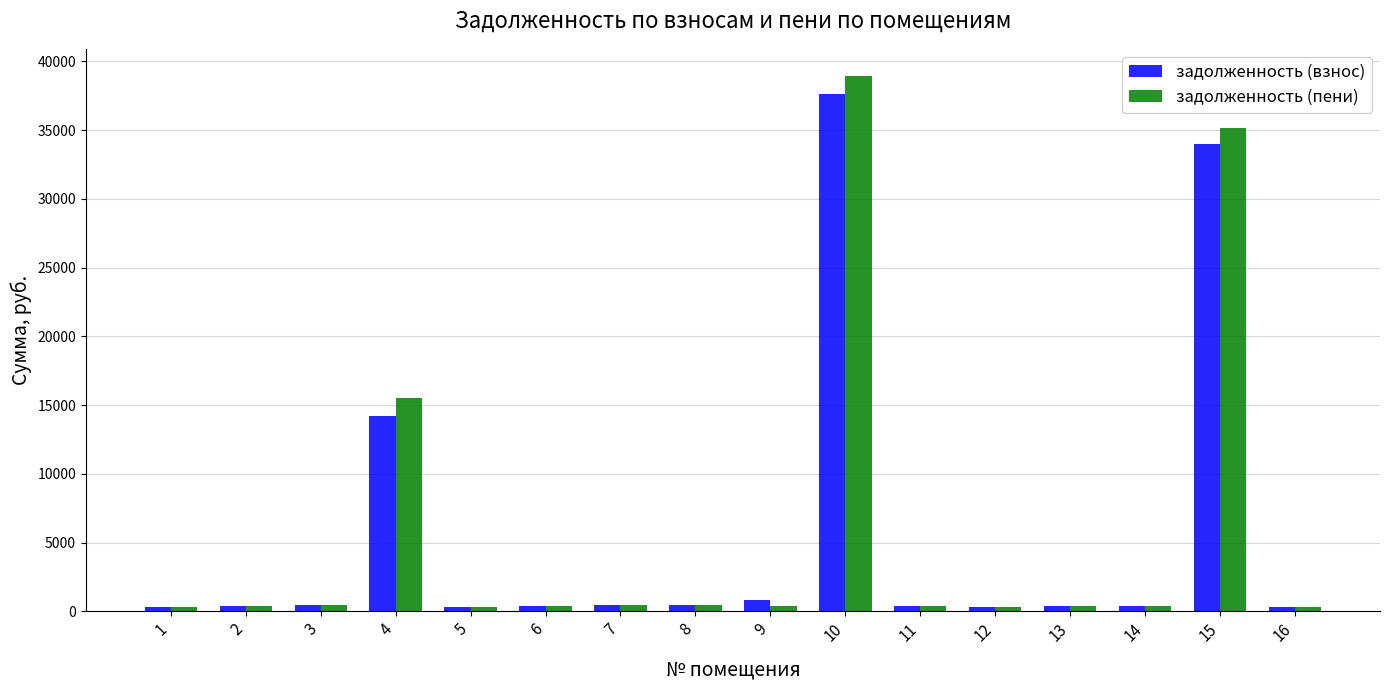

Rank the series by their maximum value, from lowest to highest.

задолженность (взнос), задолженность (пени)